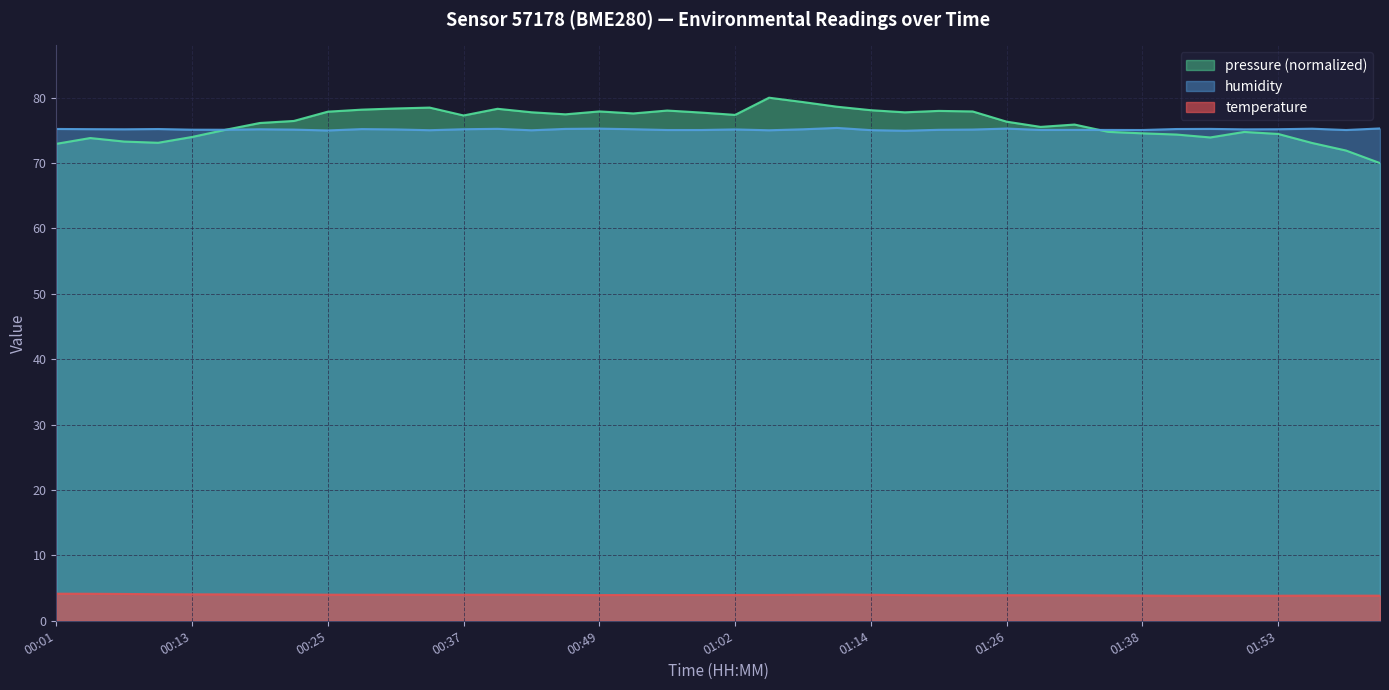

Rank the series by their maximum value, from highest to lowest.

pressure (normalized), humidity, temperature